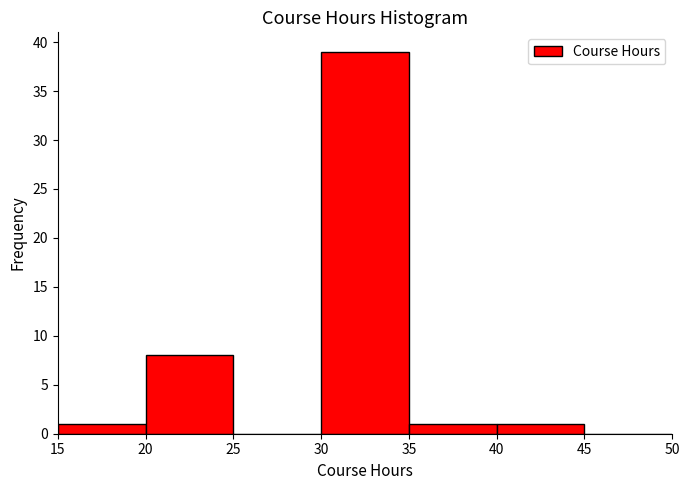

Which range on the x-axis has the tallest bar?

30 to 35